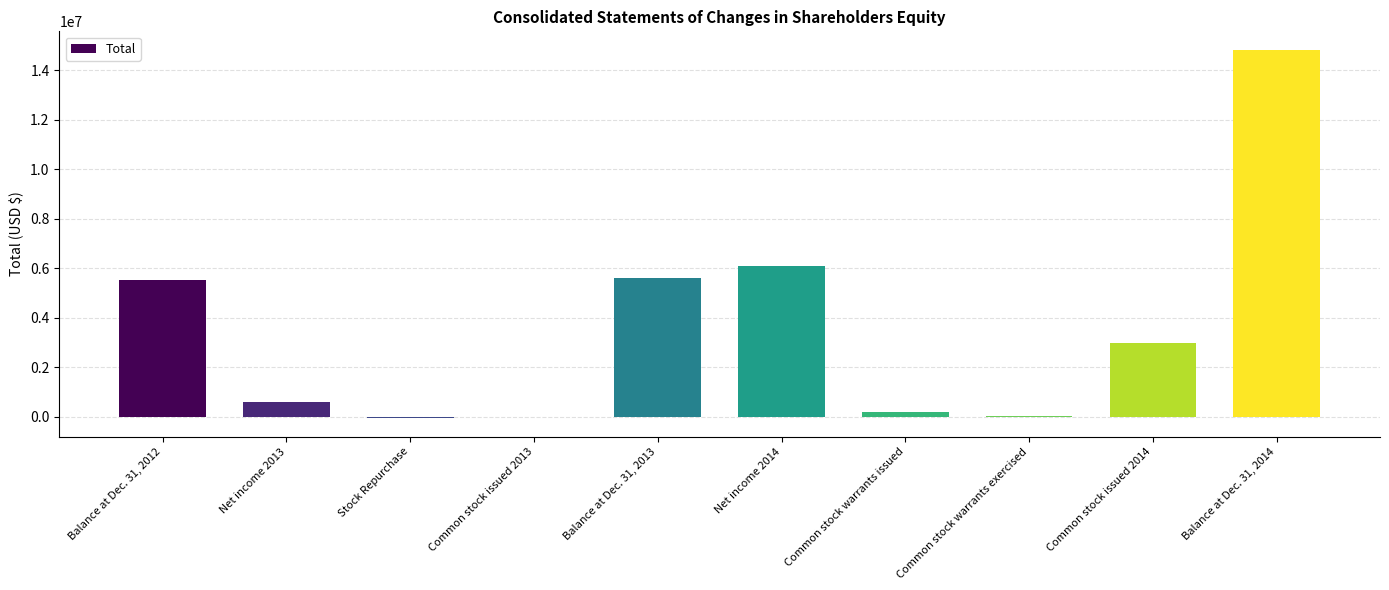

Approximately how many times larger is the value at Balance at Dec. 31, 2013 compared to Balance at Dec. 31, 2014?

0.4